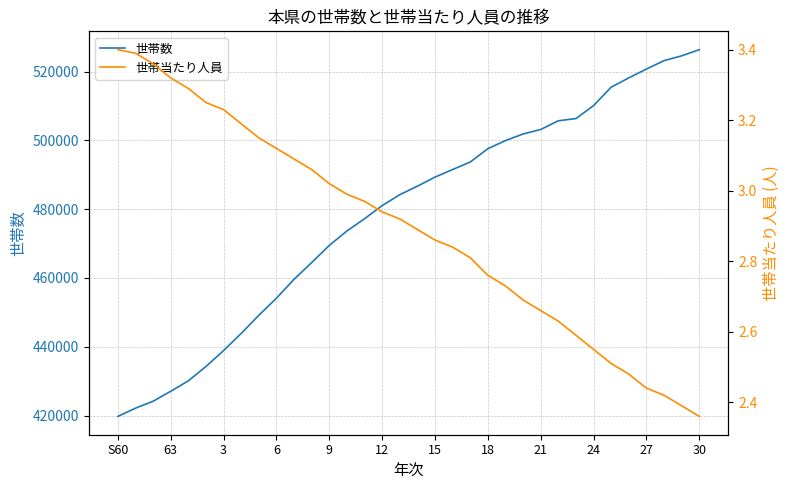

At which label does 世帯当たり人員 reach its peak?

S60